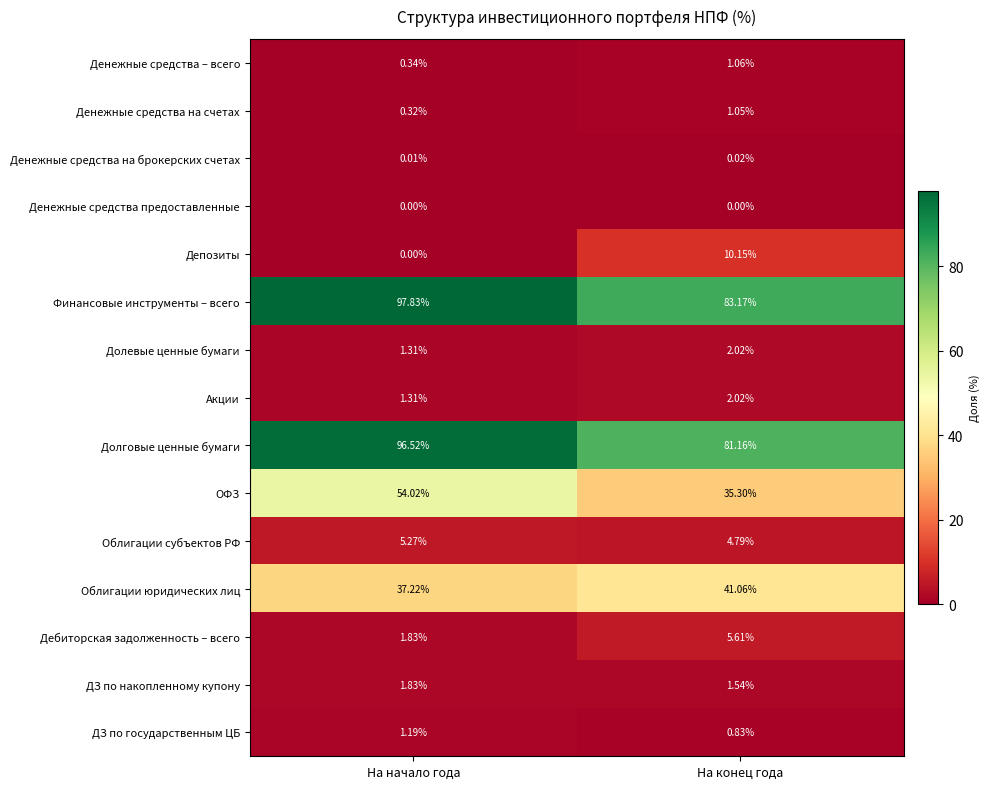

How many data points in ДЗ по государственным ЦБ are less than 1?

1